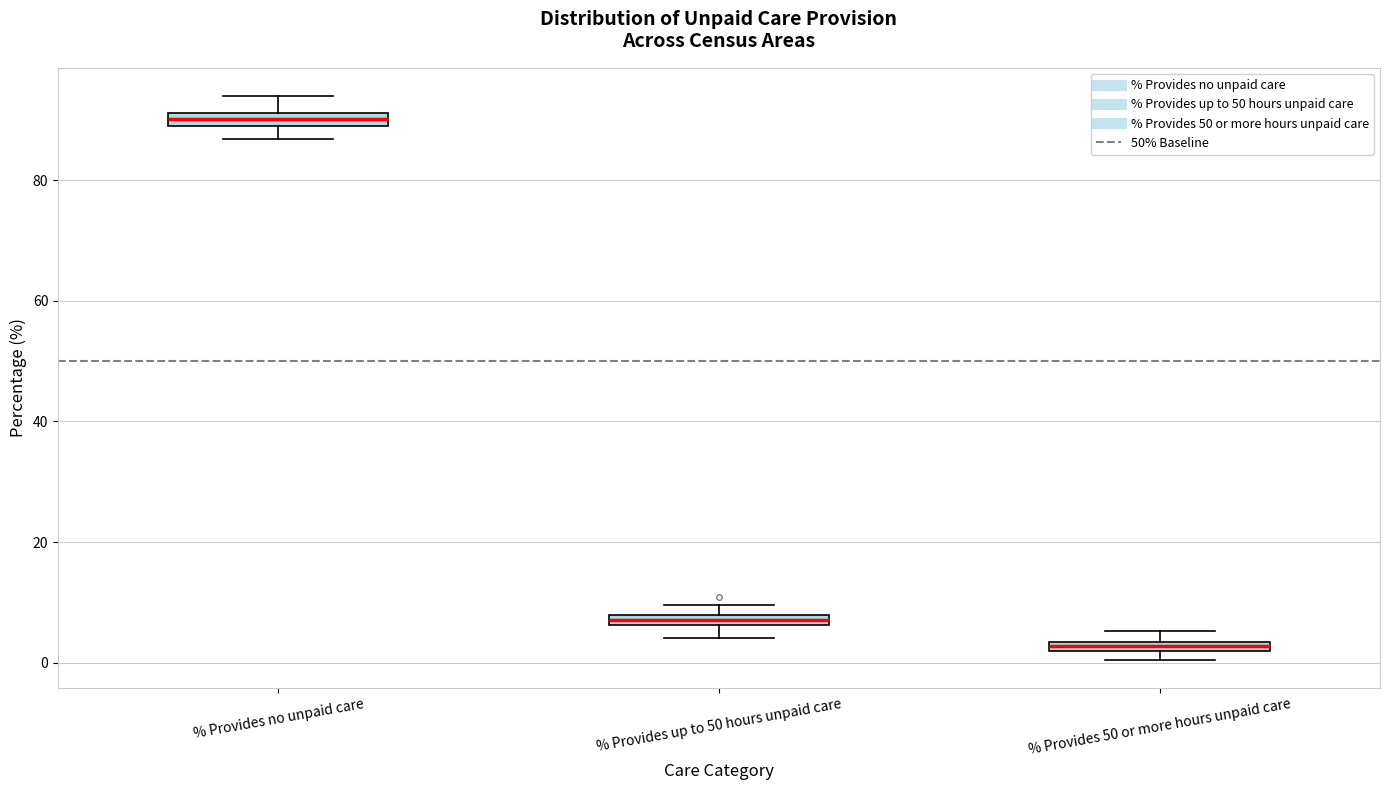

Where does the lower whisker of the box for % Provides no unpaid care end on the y-axis? The values are not printed on the chart, so give them approximately, as read against the axis.

86